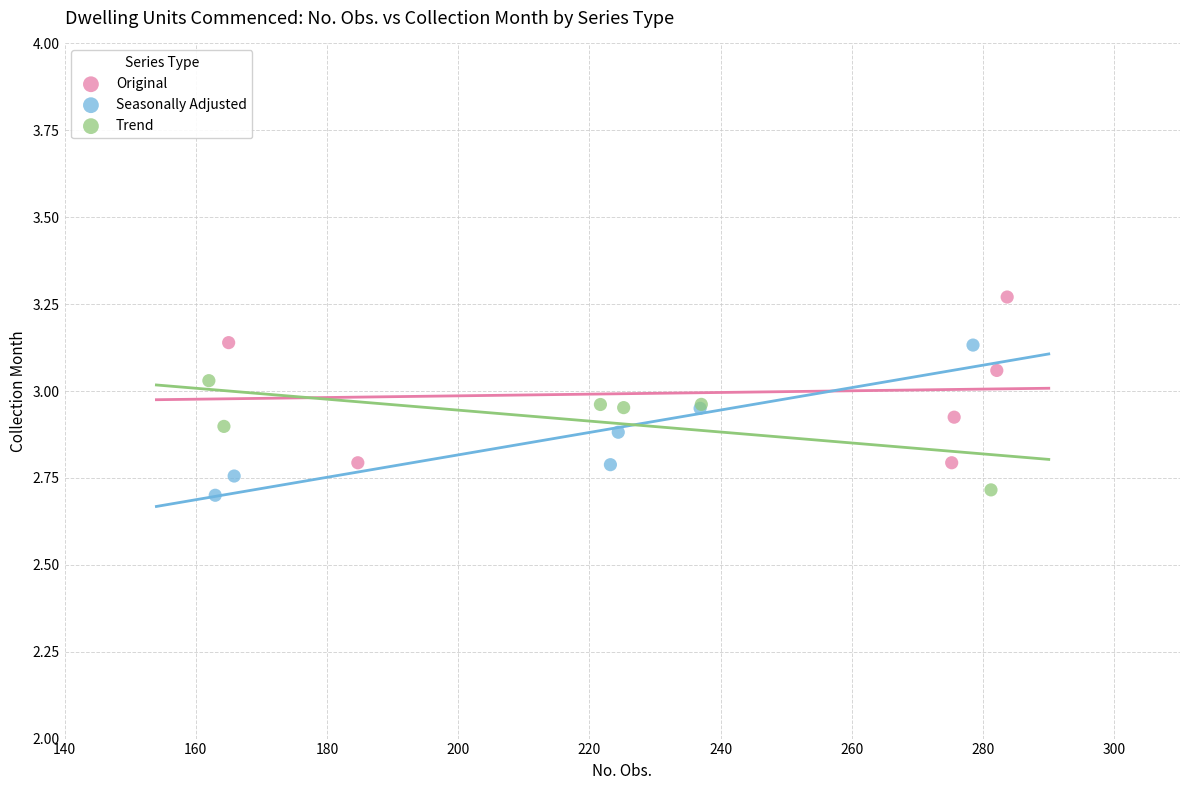

Which series reaches the maximum Y coordinate?

Original